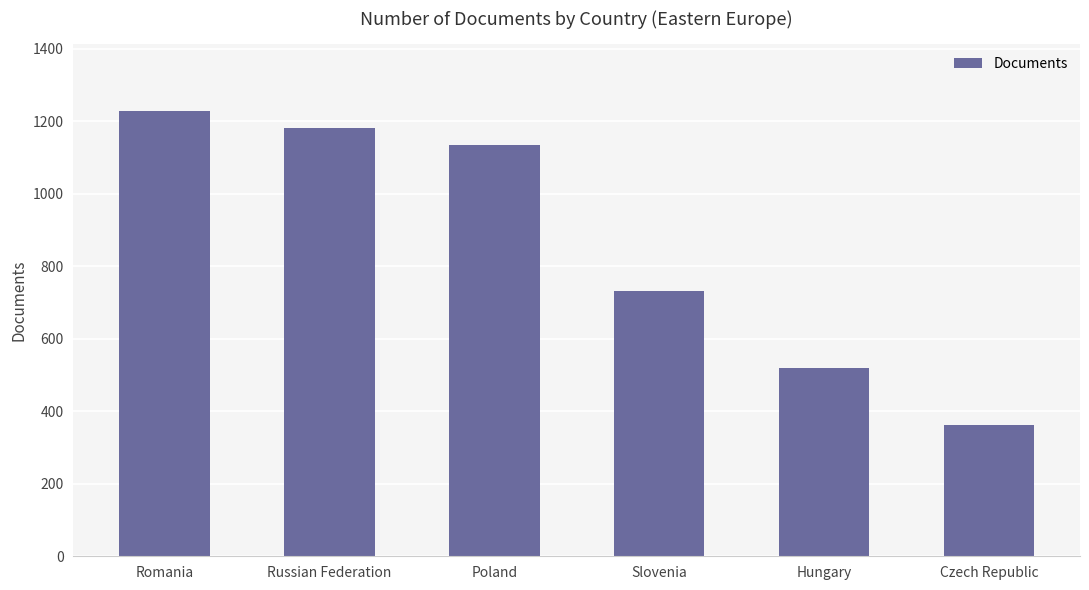

Approximately how many times larger is the value at Russian Federation compared to Poland?

1.0